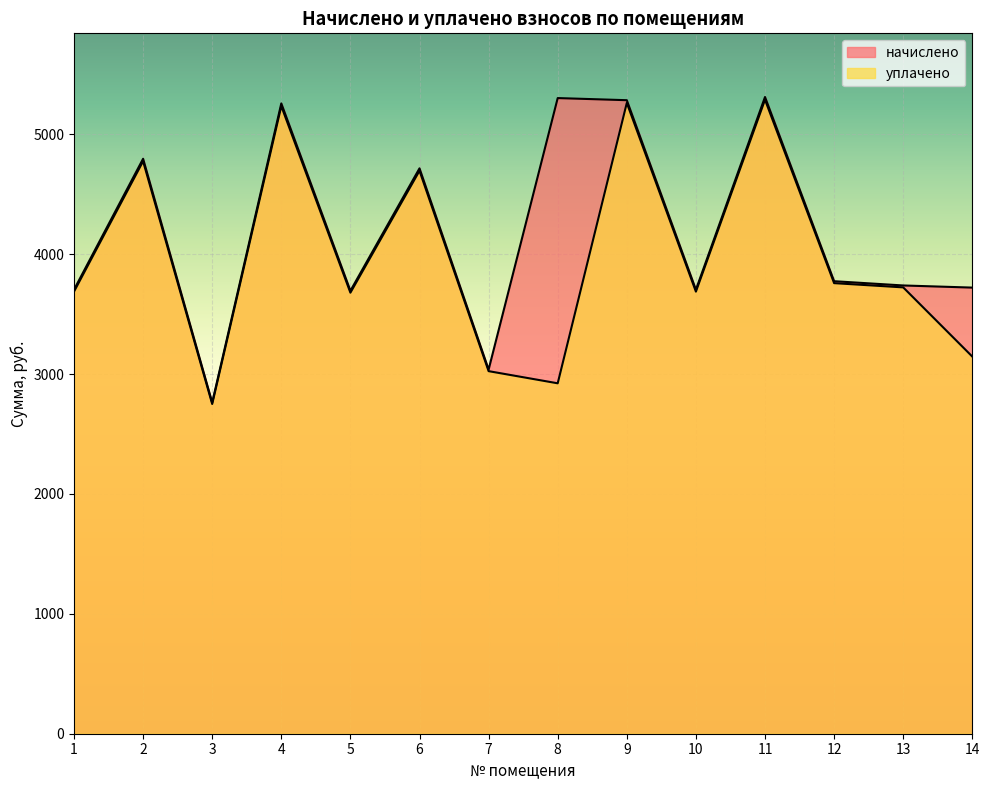

Rank the series at 14 from lowest to highest value.

уплачено, начислено